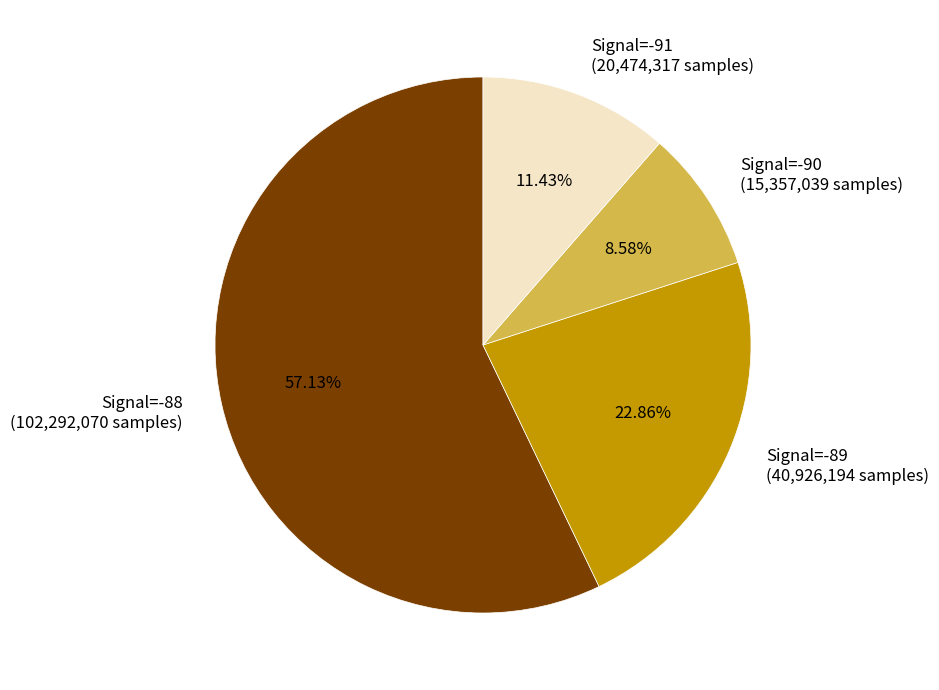

Is there a majority slice in this chart?

Yes